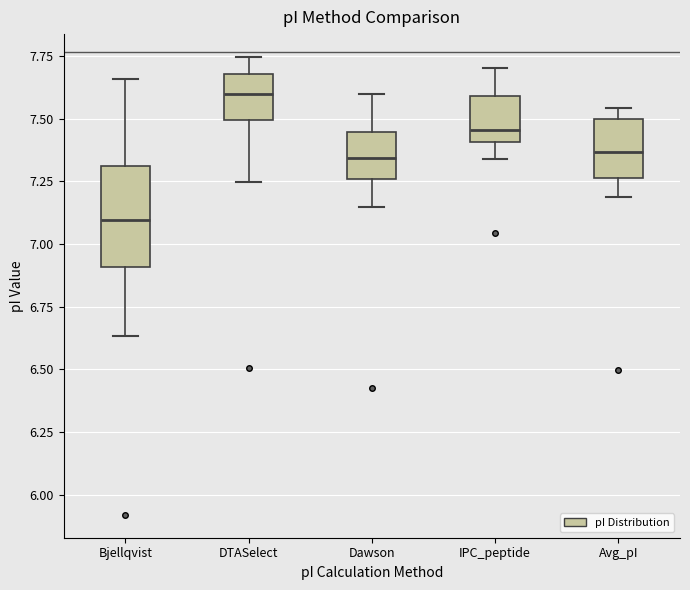

Where is the upper edge of the box for DTASelect on the y-axis? The values are not printed on the chart, so give them approximately, as read against the axis.

7.70